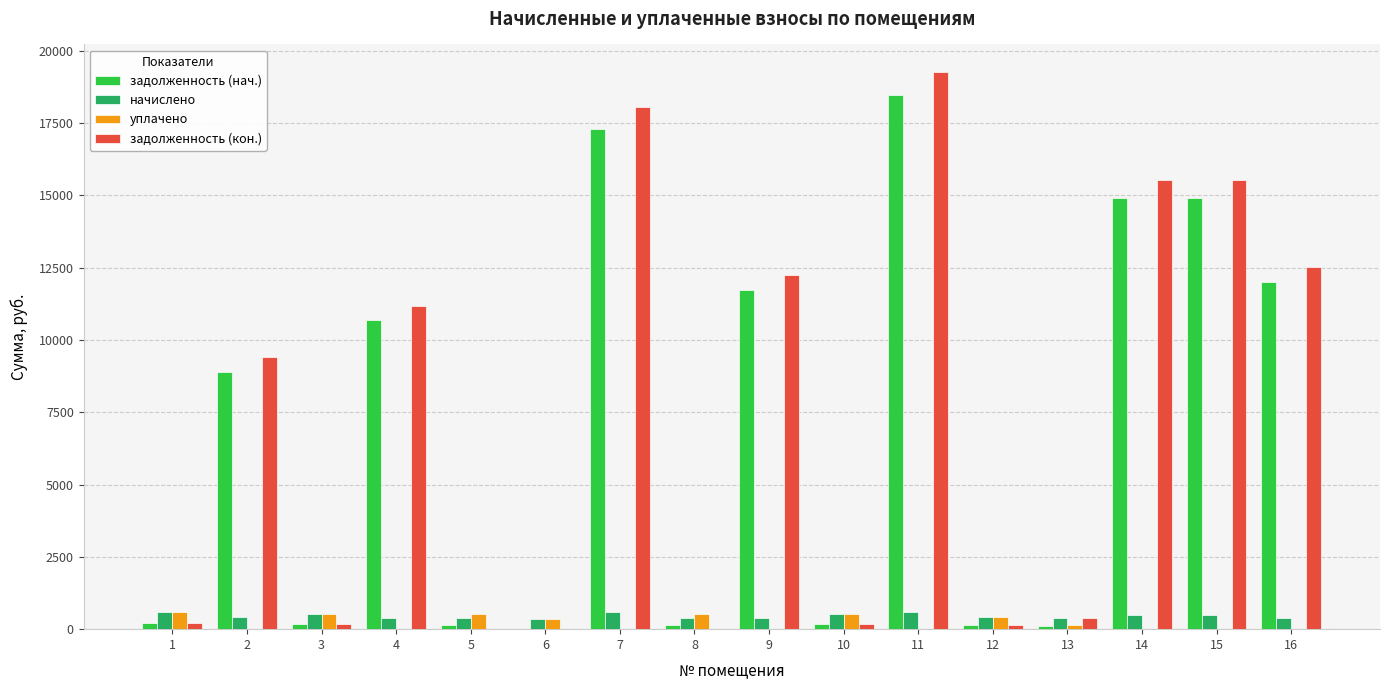

Between 11 and 14, which series saw the biggest shift?

задолженность (кон.)